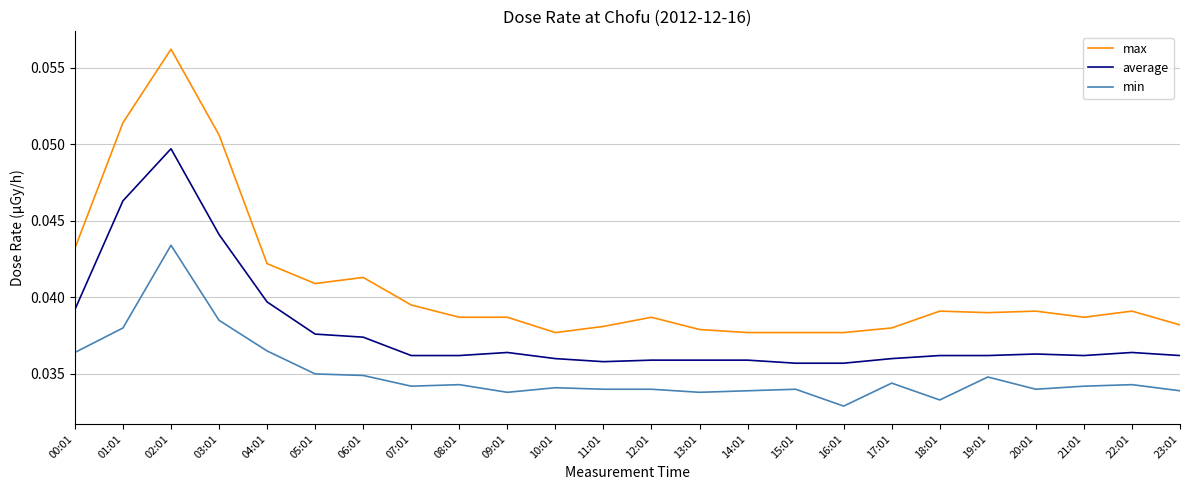

How many max values are between 0 and 1?

24